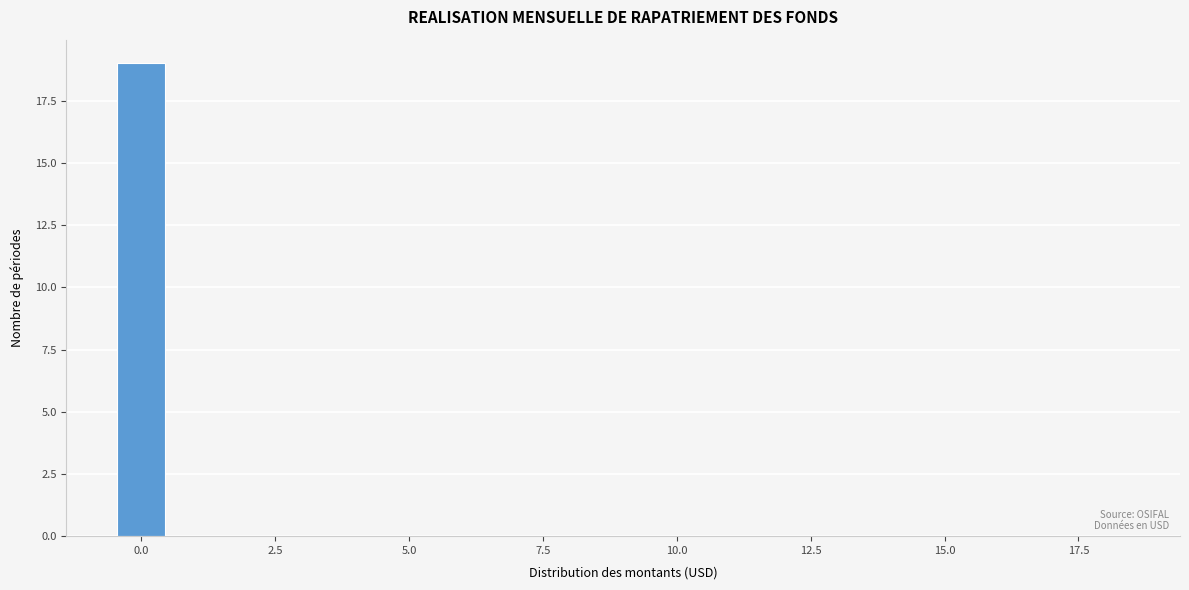

Read against the x-axis, roughly where is the centre of the tallest bar?

0.0